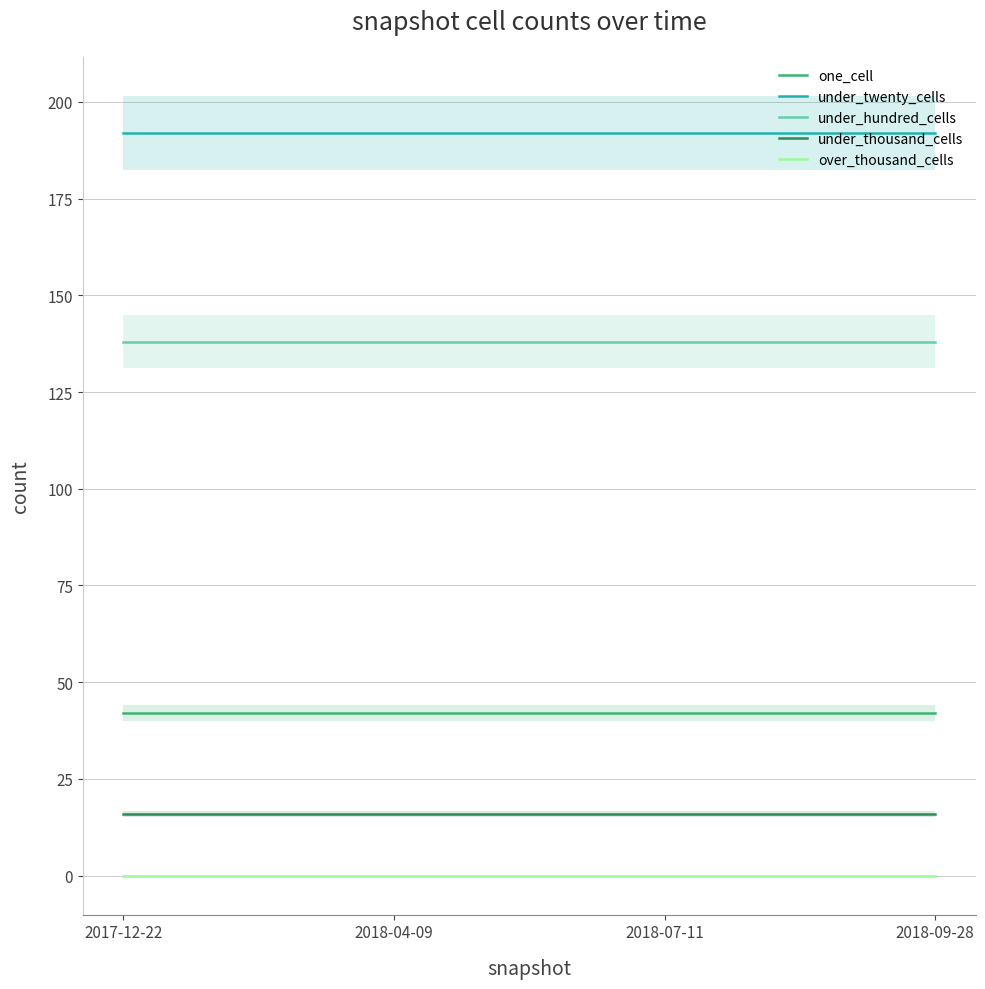

Reading left to right, extract all data points from this chart.

one_cell: 42	42	42	42
under_twenty_cells: 192	192	192	192
under_hundred_cells: 138	138	138	138
under_thousand_cells: 16	16	16	16
over_thousand_cells: 0	0	0	0